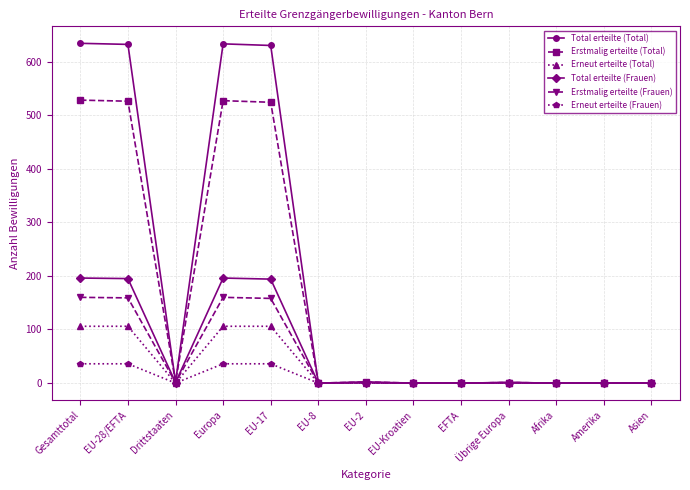

Is it true that Erstmalig erteilte (Total) equals 237 at EU-17?

False